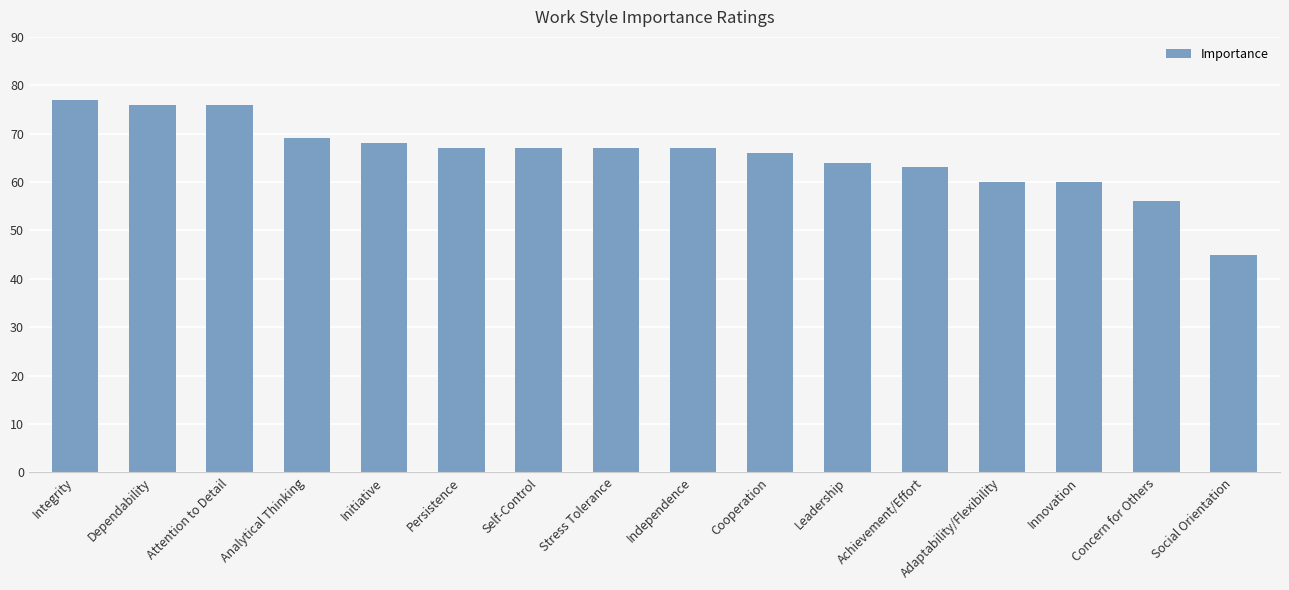

The chart shows a value of 76 at Dependability. True or false?

True